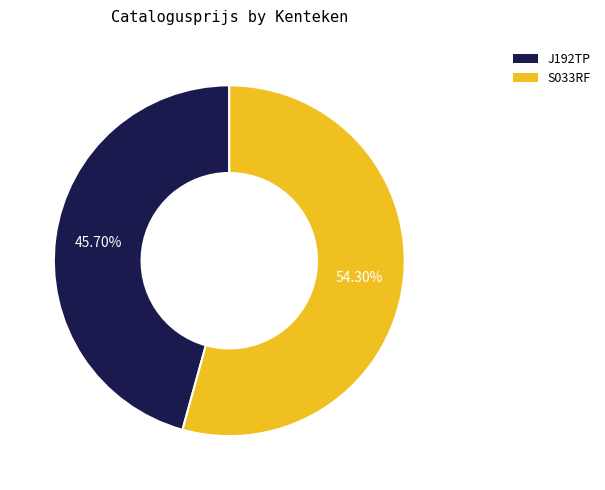

Between J192TP and S033RF, which is larger?

S033RF